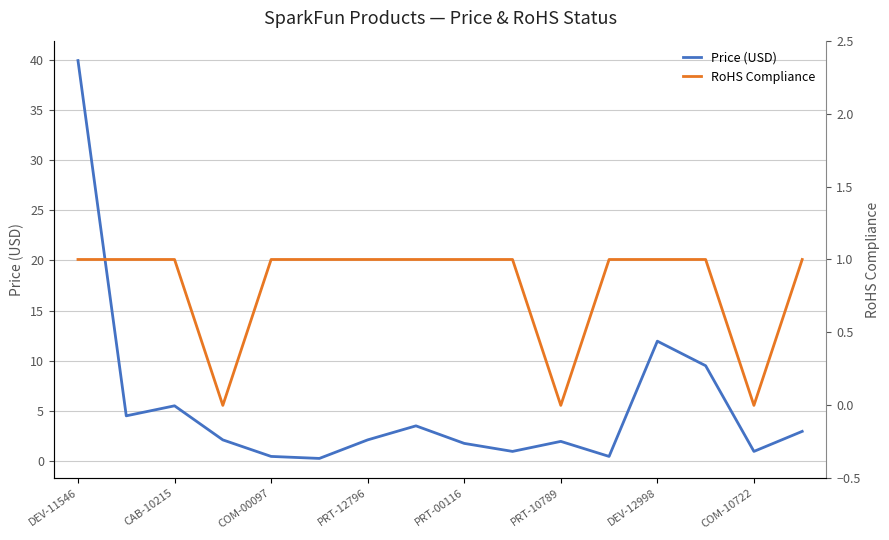

Is it true that Price (USD) equals 2.3 at COM-00097?

False